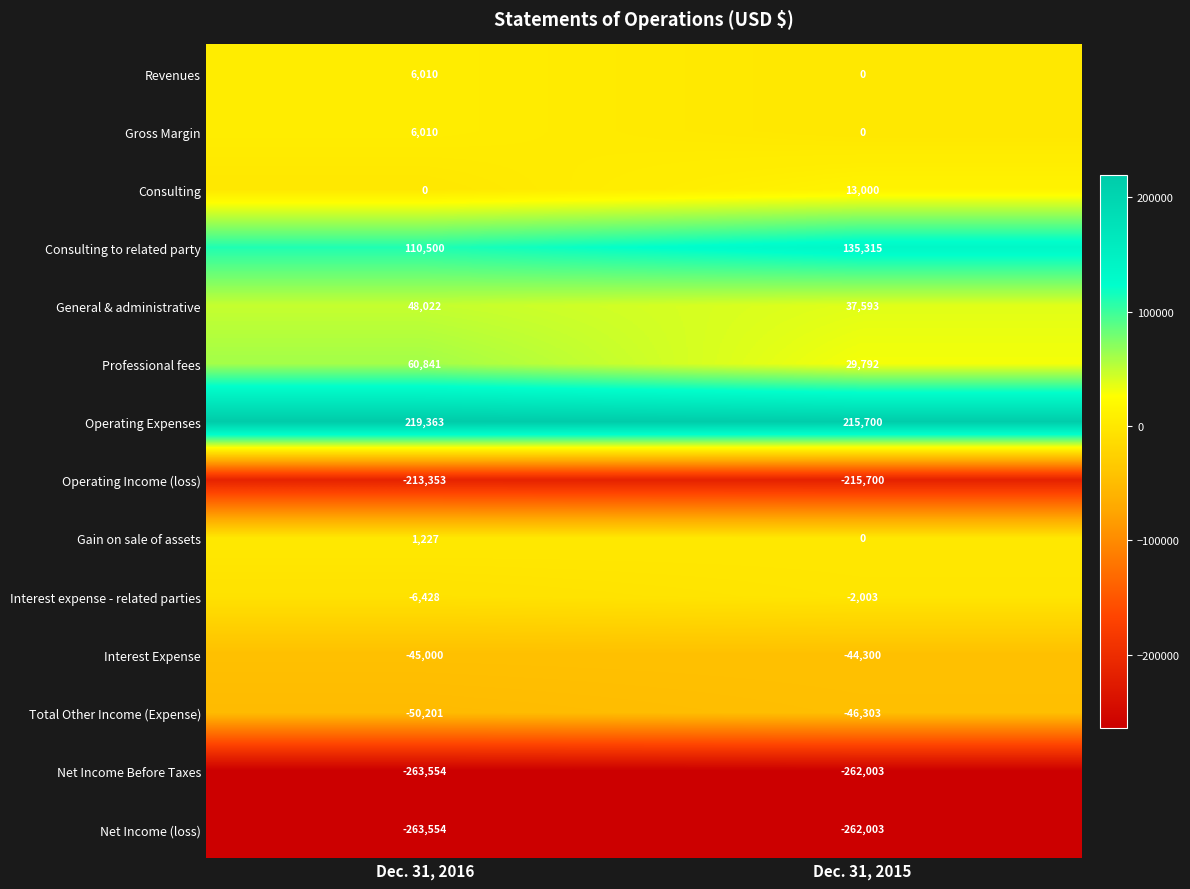

Rank the categories by Interest Expense value from lowest to highest.

Dec. 31, 2016, Dec. 31, 2015